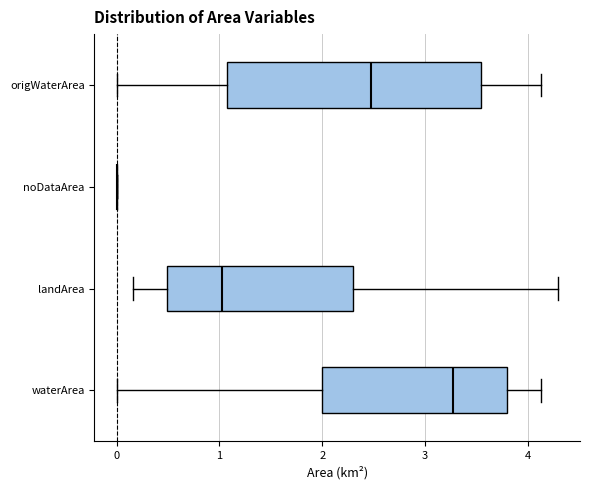

Which box is the widest, from its left edge to its right edge?

origWaterArea